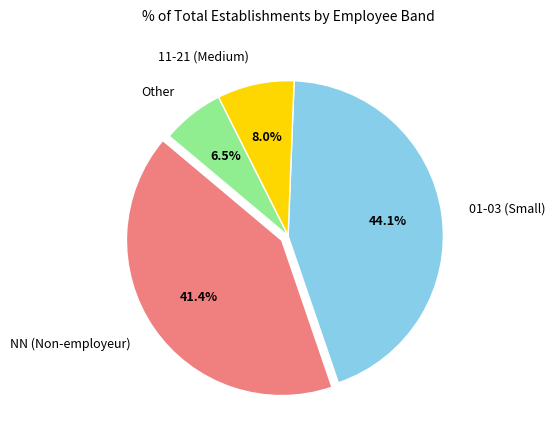

Is 01-03 (Small) the majority of the pie?

No